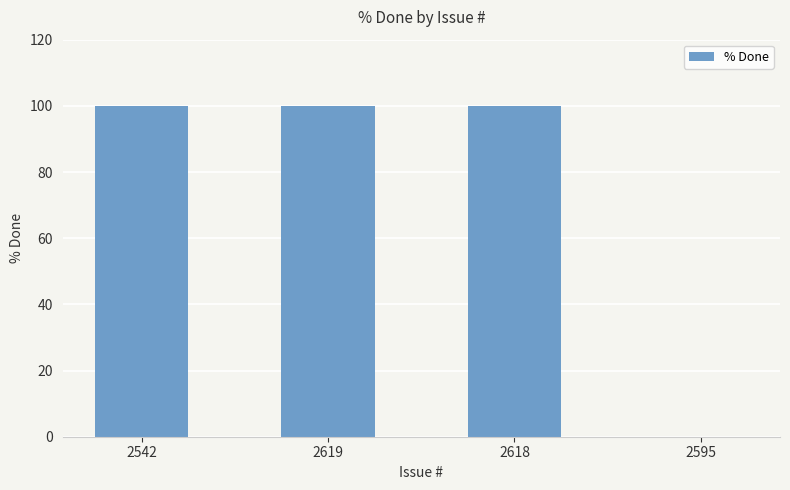

True or false: the data shows 100 at 2618.

True